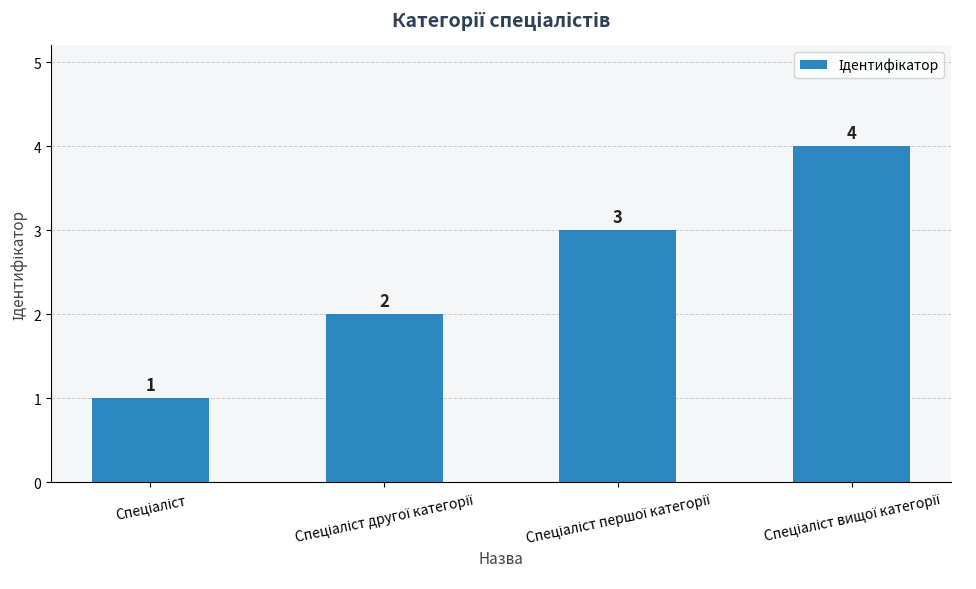

What is the difference between the maximum and minimum values?

3